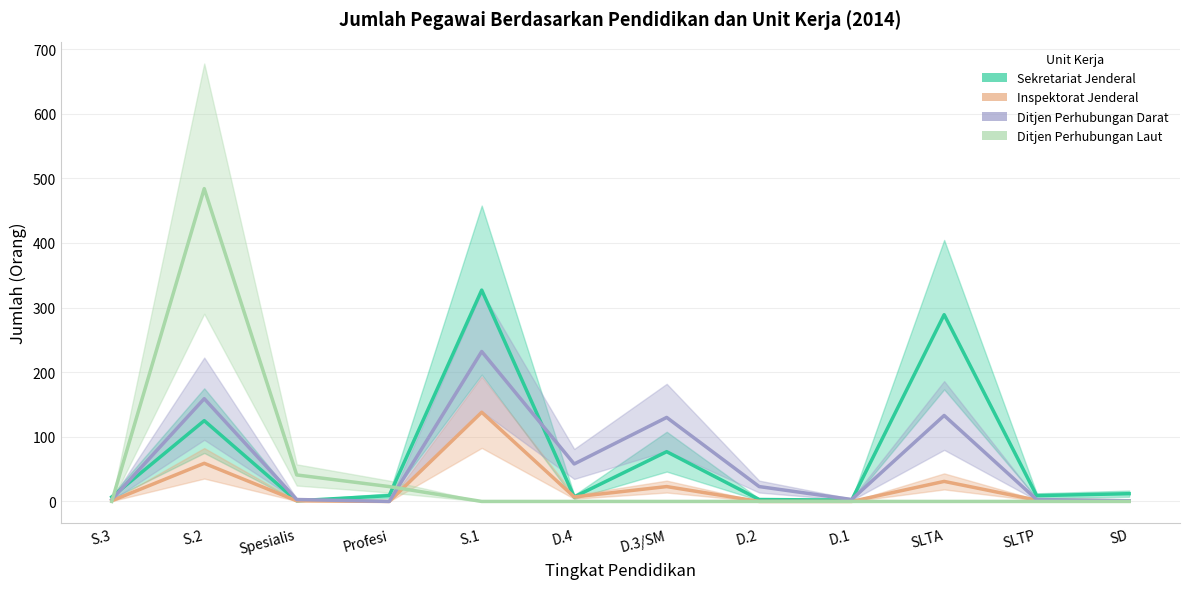

List the labels in order of Ditjen Perhubungan Darat value, largest first.

S.1, S.2, SLTA, D.3/SM, D.4, D.2, S.3, Spesialis, D.1, SLTP, SD, Profesi